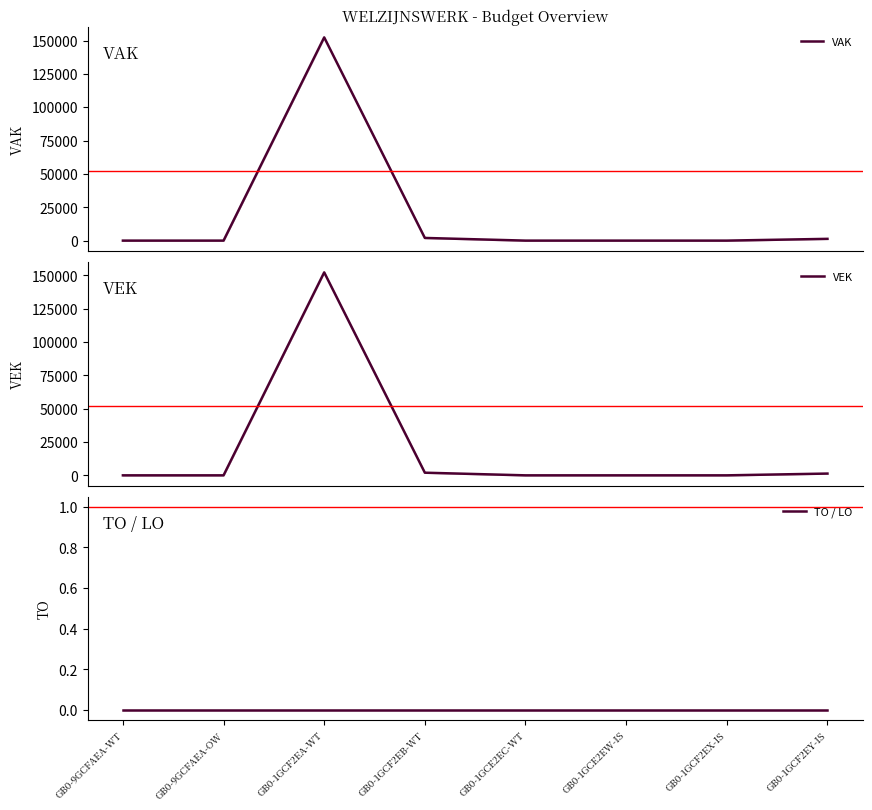

At which category does VEK reach its first local peak?

GB0-1GCF2EA-WT